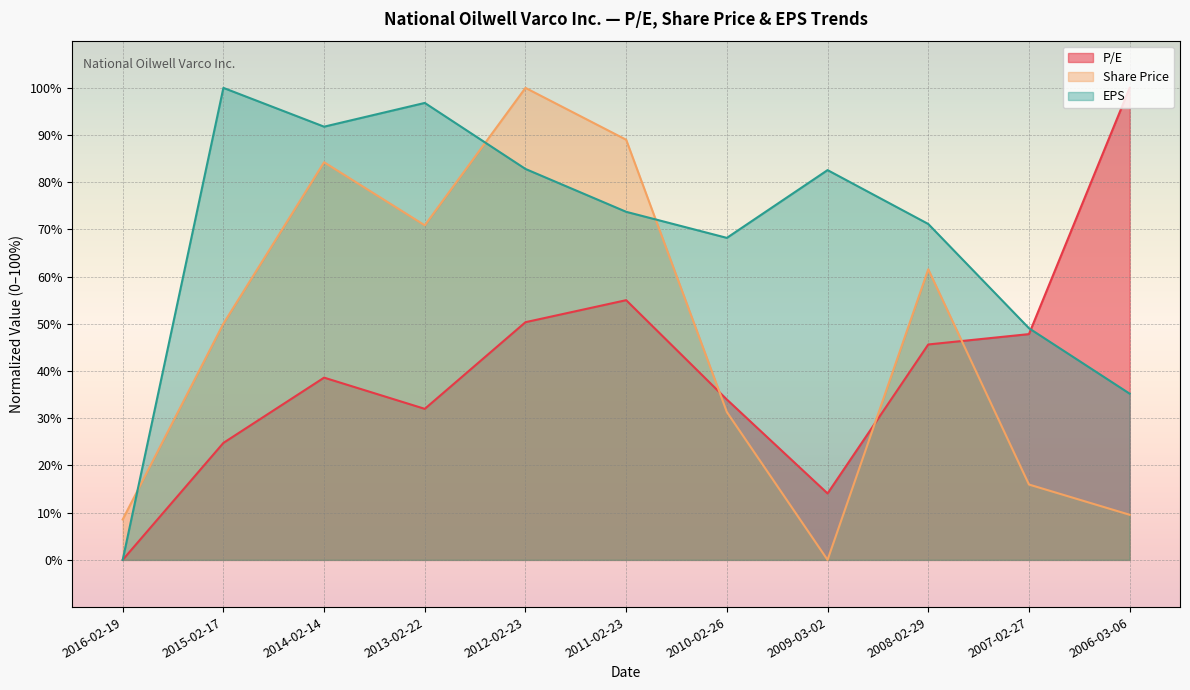

Where does the Share Price series first go above 50?

2015-02-17